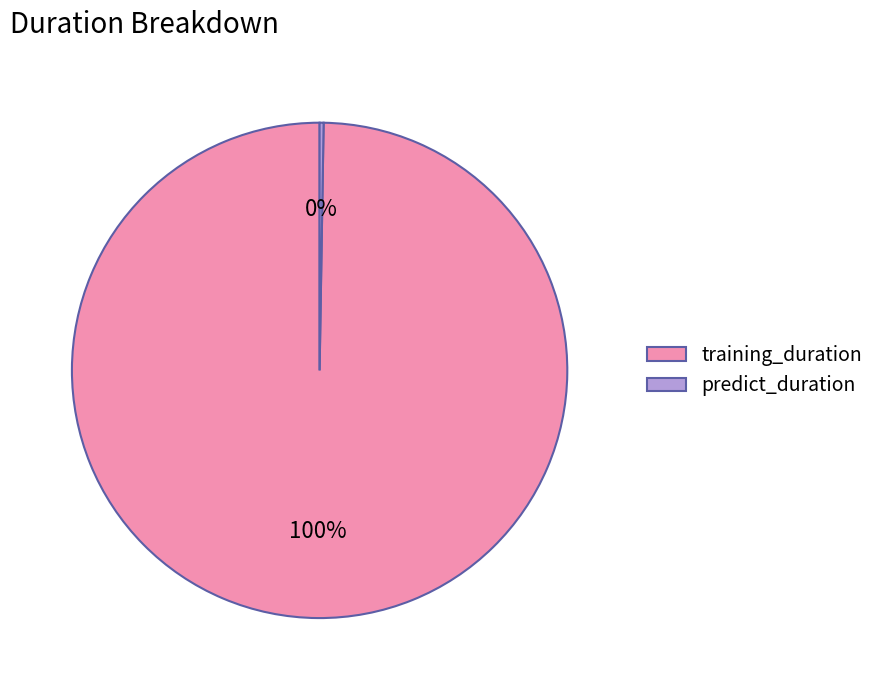

The training_duration slice represents 90% of the pie. True or false?

False